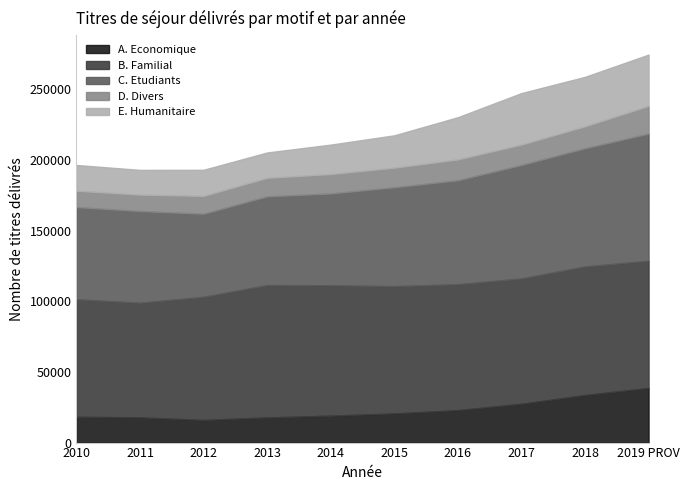

What is the sum of all B. Familial values?

886623